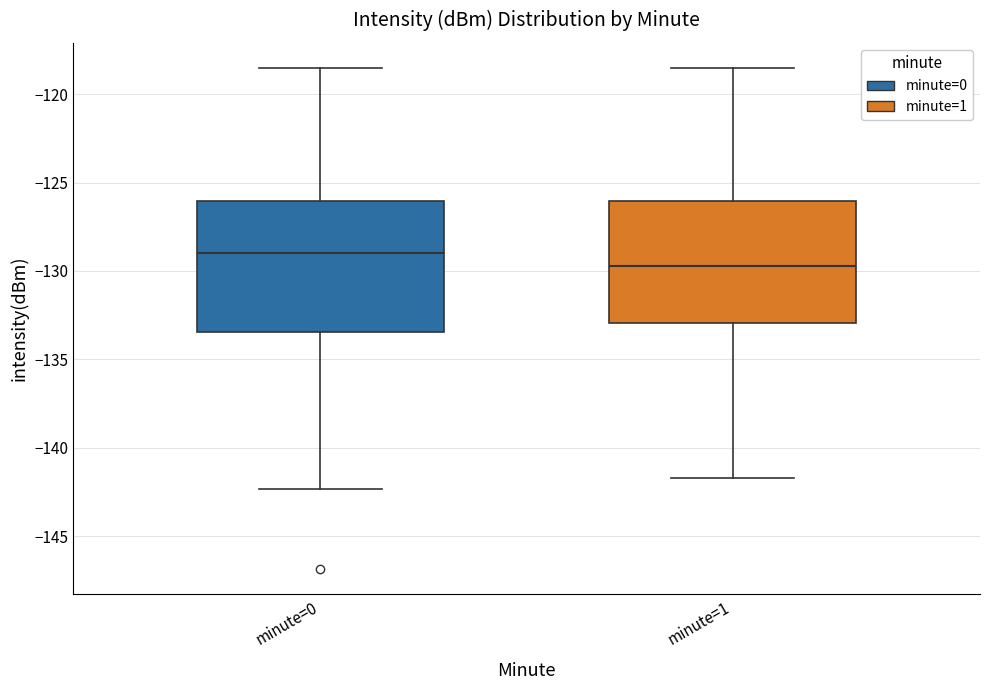

Reading left to right, read every box against the y-axis: the position of its median line, the range the box covers, and the ends of its whiskers. The values are not printed on the chart, so give them approximately, as read against the axis.

minute=0: median -129.0, box -133.5 to -126.0, whiskers -142.5 to -118.5
minute=1: median -129.5, box -133.0 to -126.0, whiskers -141.5 to -118.5